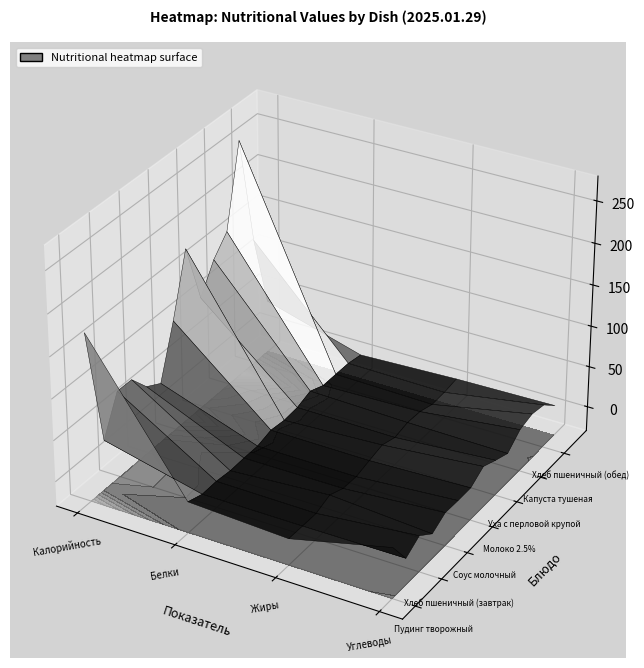

At how many categories does at least one series exceed 12?

2